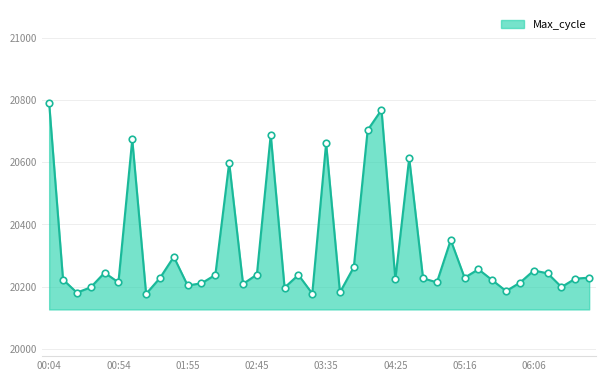

What is the minimum value shown in the chart?

20177